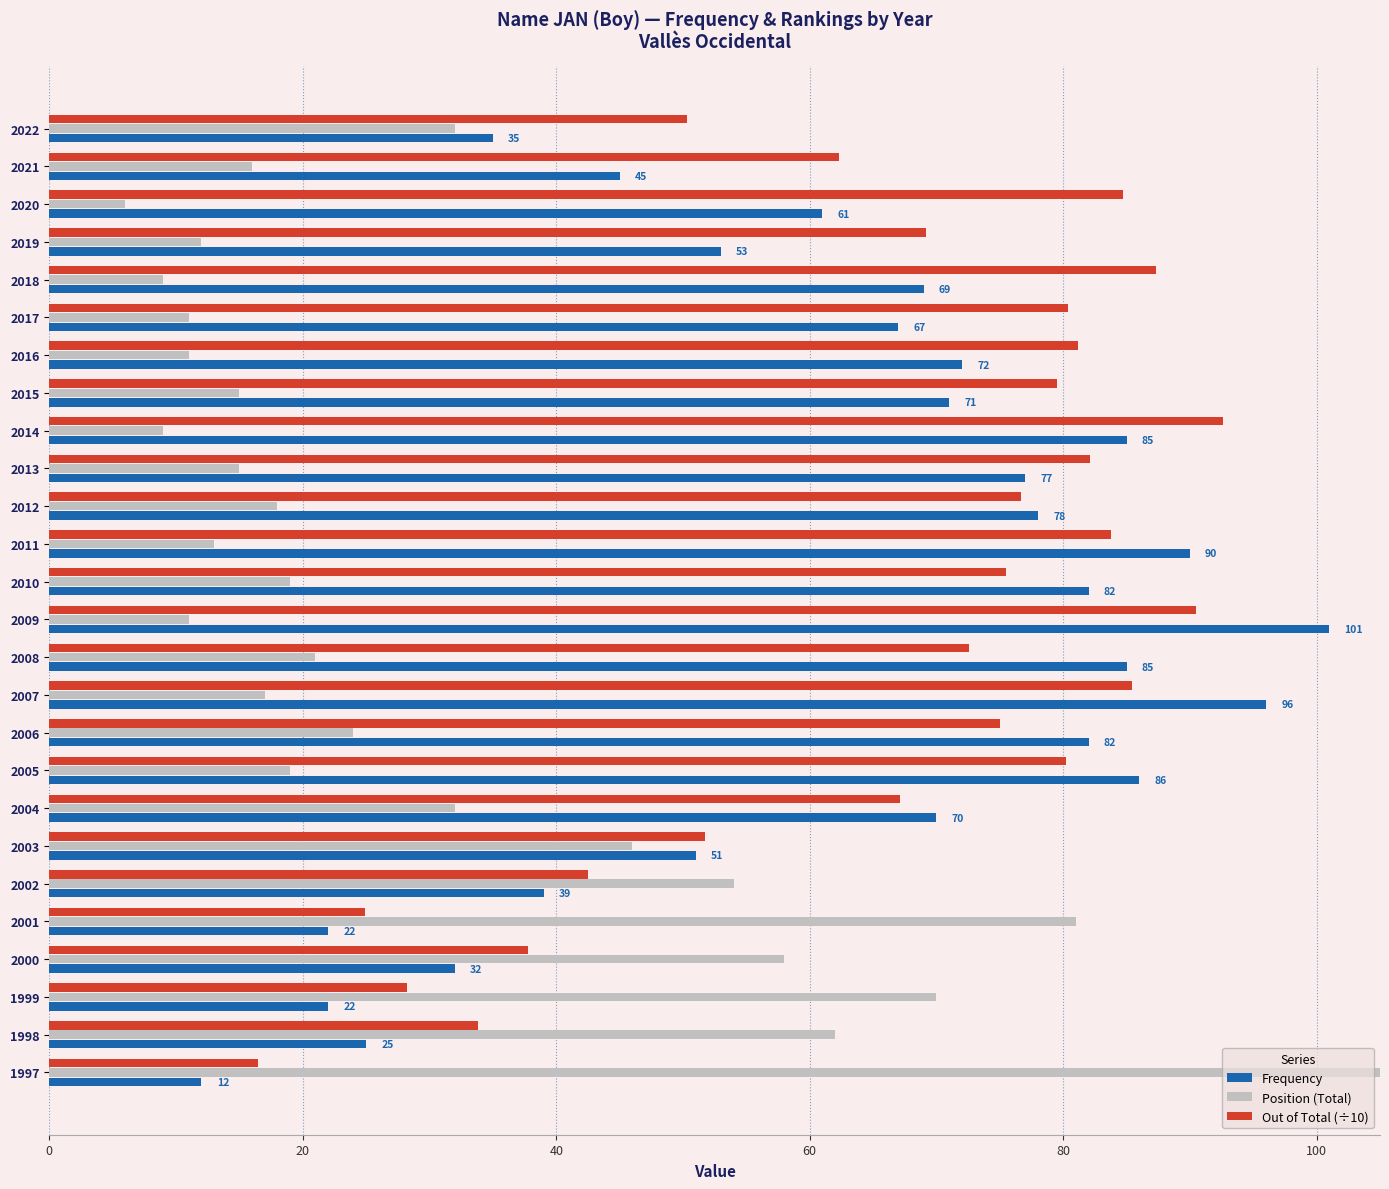

What are all the series names shown in the legend?

Frequency, Position (Total), Out of Total (÷10)